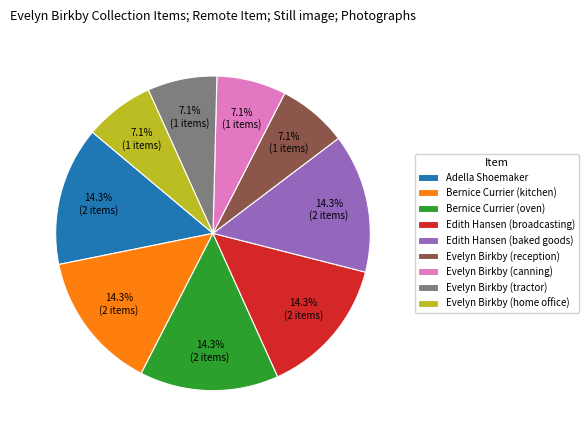

What is the ratio of the value at Adella Shoemaker to the value at Bernice Currier (oven)?

1.0